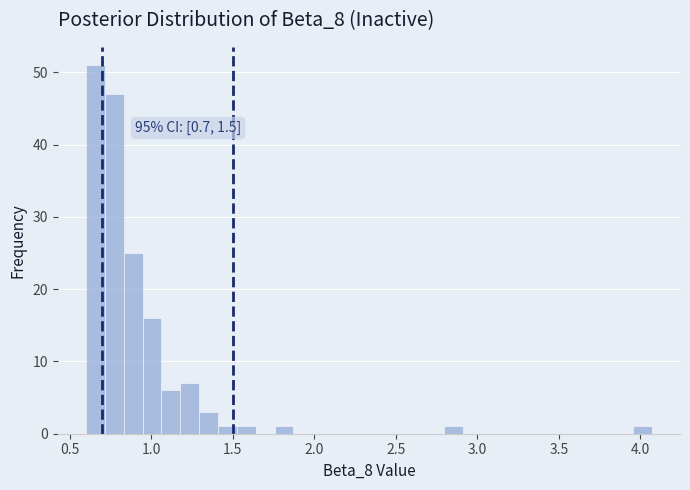

Read against the x-axis, roughly where is the centre of the tallest bar?

0.65